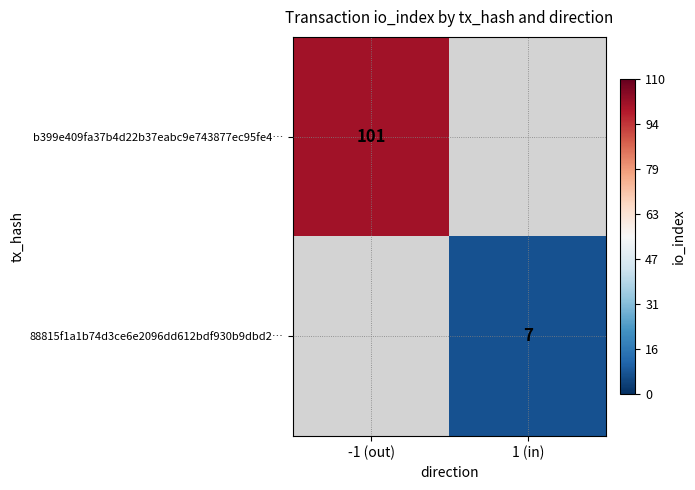

The b399e409fa37b4d22b37eabc9e743877ec95fe4… series shows 24 at -1 (out). True or false?

False